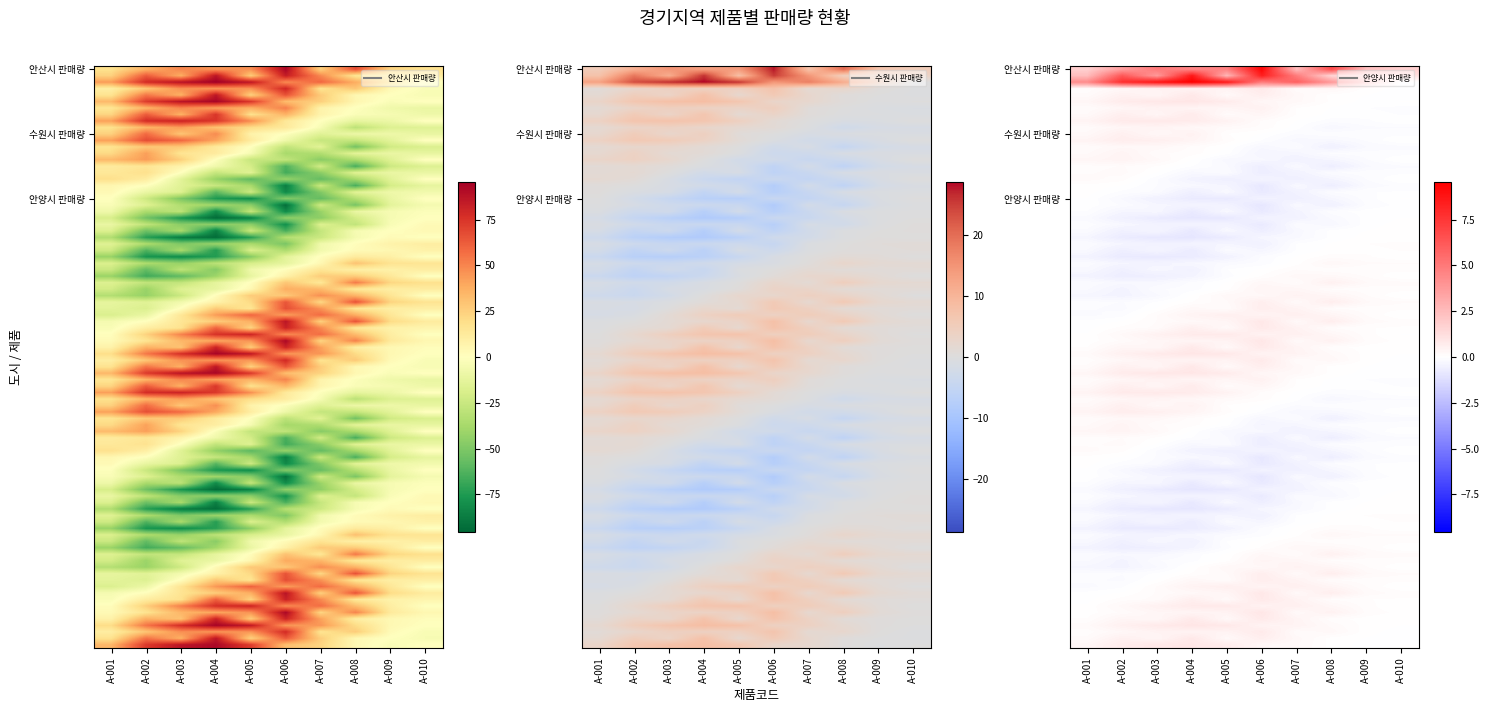

Is the value of 안양시 판매량 at A-009 greater than the value of 안산시 판매량 at A-008?

No